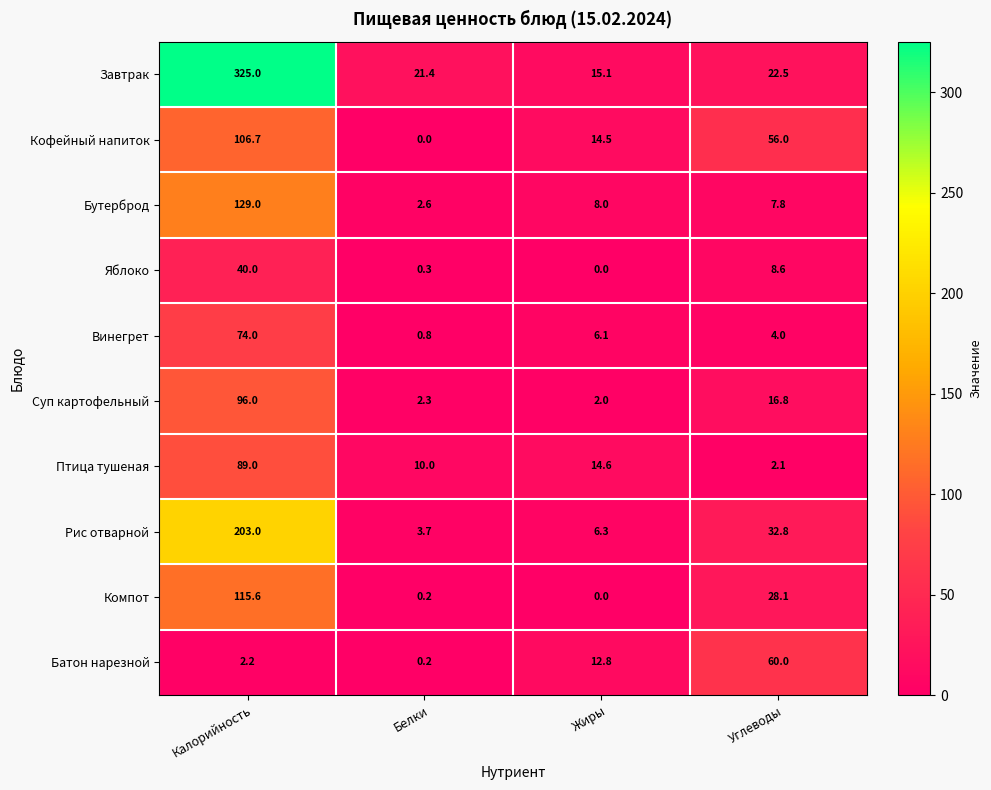

Is it true that Компот equals 28.1 at Углеводы?

True